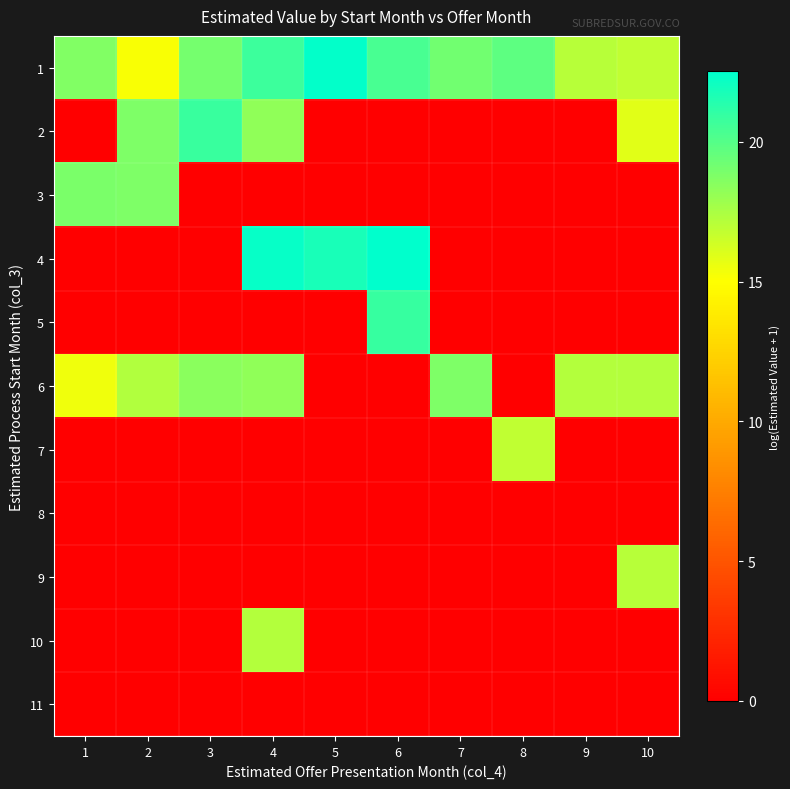

At how many categories does at least one series exceed 1?

10